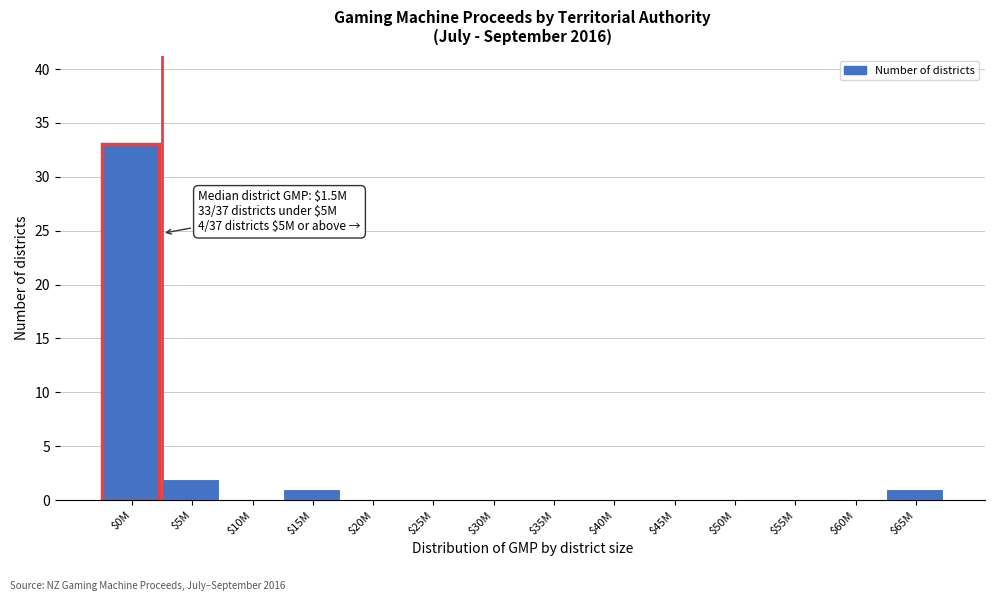

Which label corresponds to the largest value in the chart?

$0M